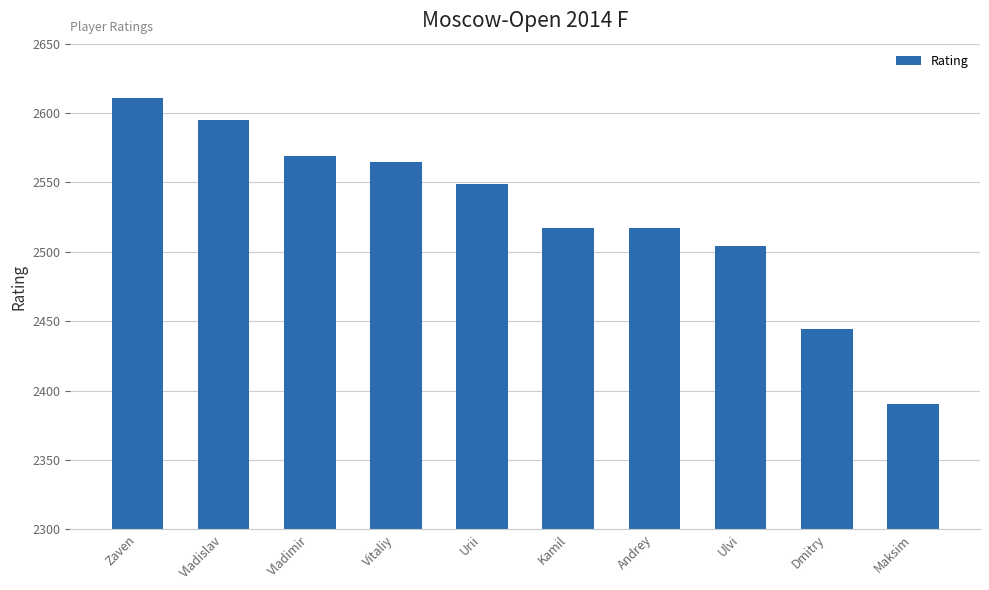

The value at Zaven is 2611. True or false?

True